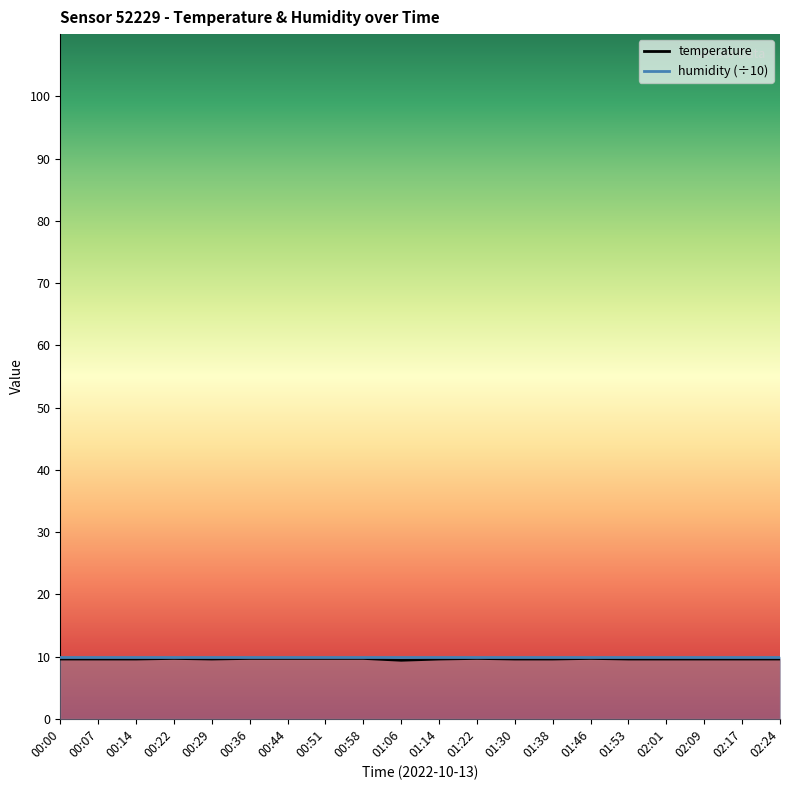

True or false: the data has more than 0 interior local peaks.

True